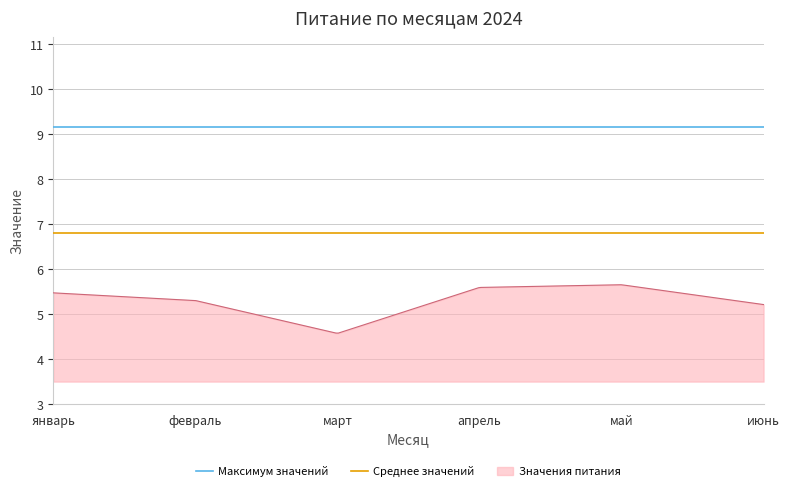

Which category has the lowest value across all series?

январь